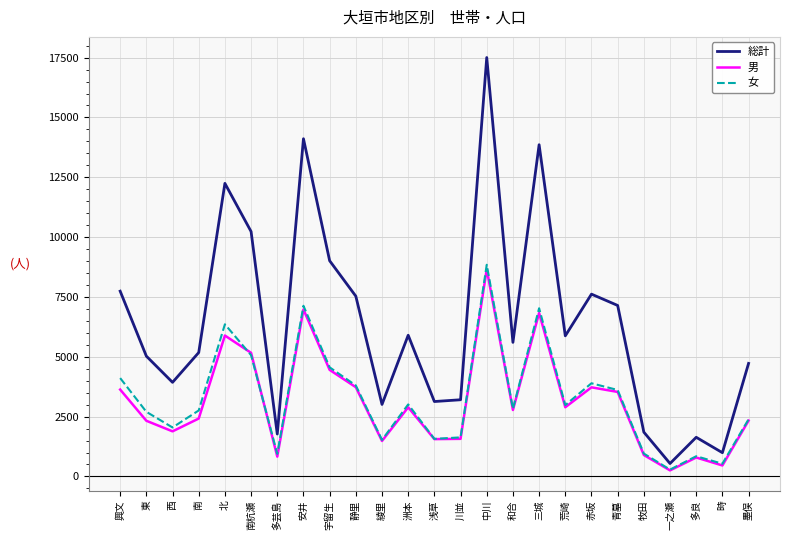

Where is the first local maximum for 総計?

北